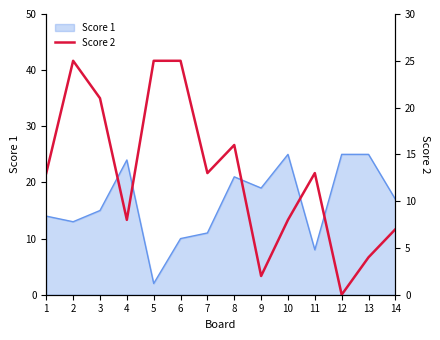

How many data points are less than 13?

6